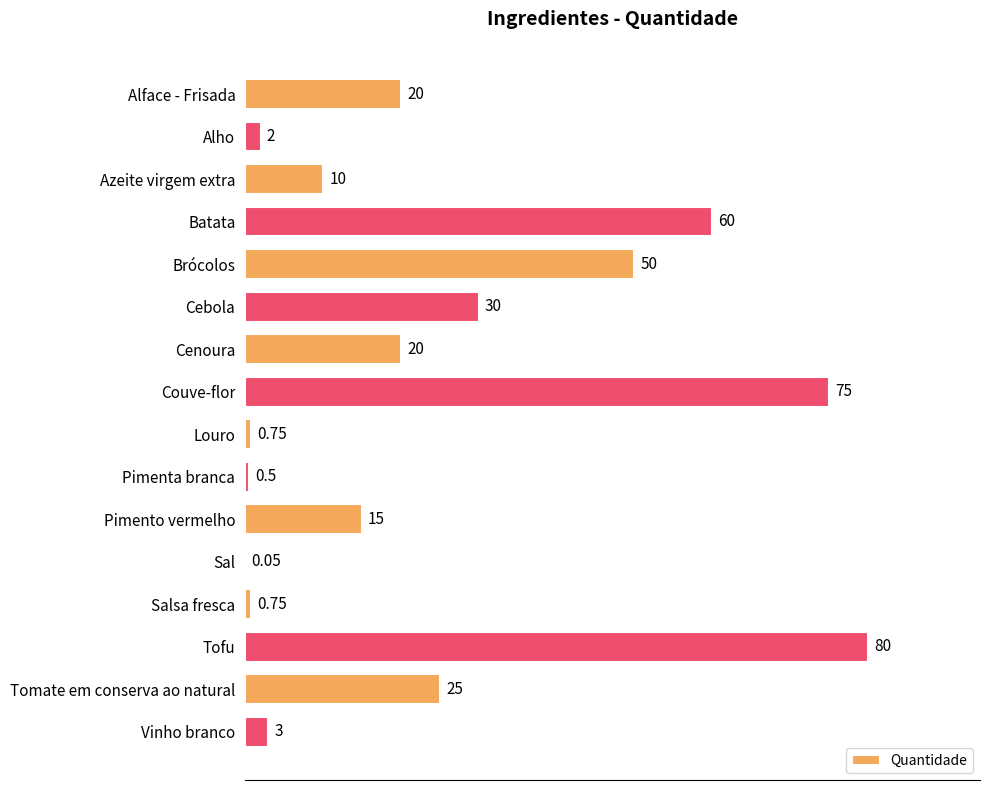

What is the ratio of the value at Alface - Frisada to the value at Brócolos?

0.4